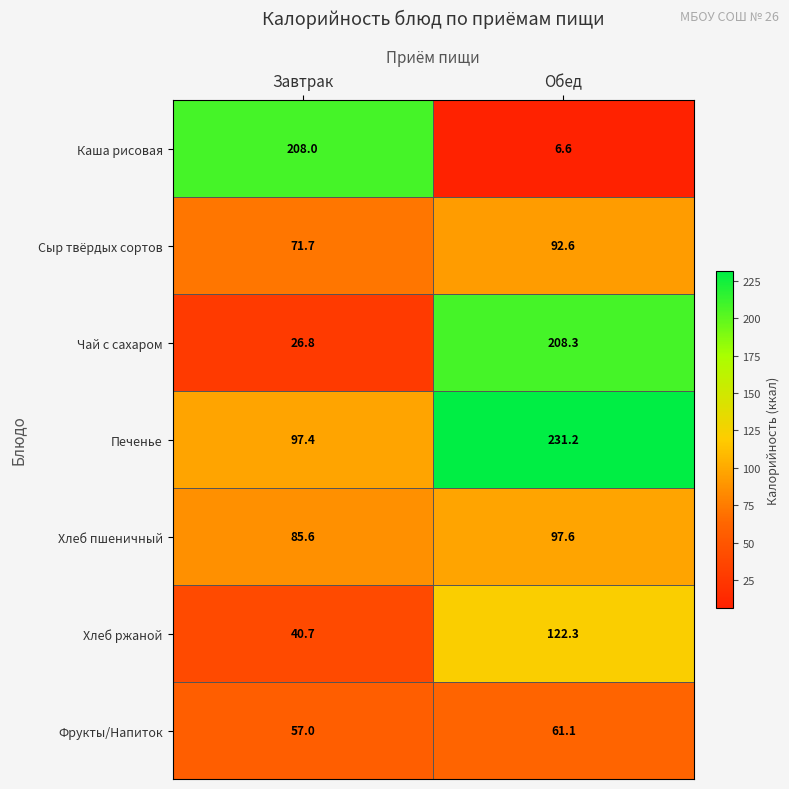

Reading left to right, extract all data points from this chart.

Каша рисовая: 208.0	6.6
Сыр твёрдых сортов: 71.7	92.6
Чай с сахаром: 26.8	208.3
Печенье: 97.4	231.2
Хлеб пшеничный: 85.6	97.6
Хлеб ржаной: 40.7	122.3
Фрукты/Напиток: 57.0	61.1